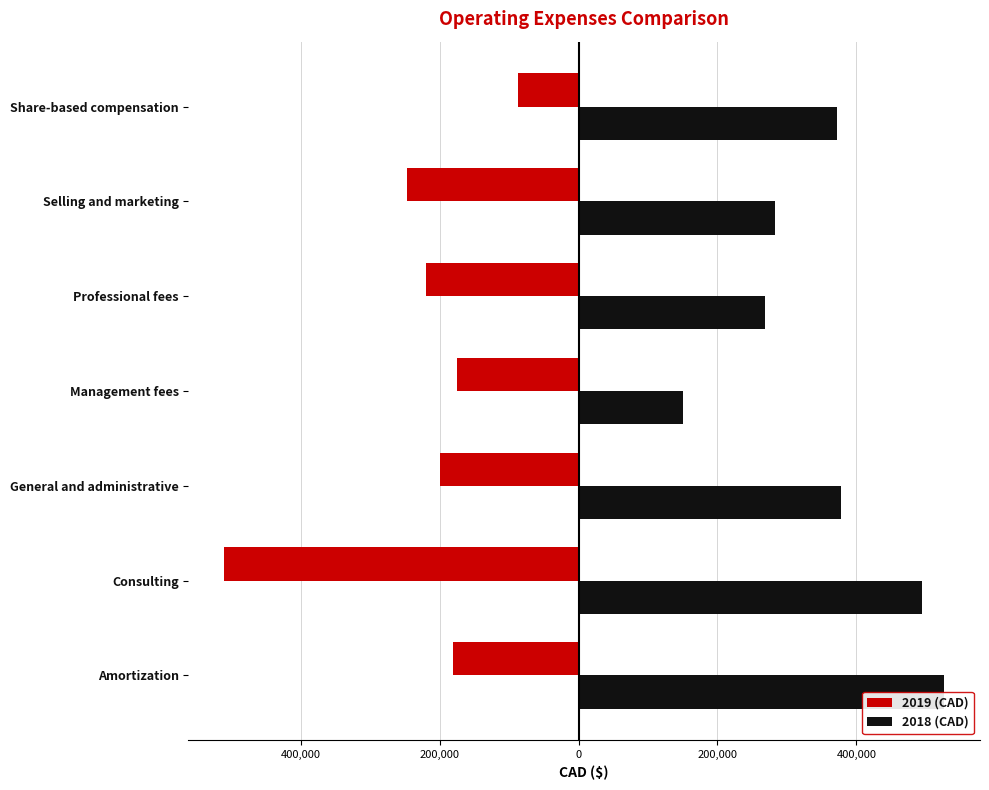

What is the total value across all series at General and administrative?

178853